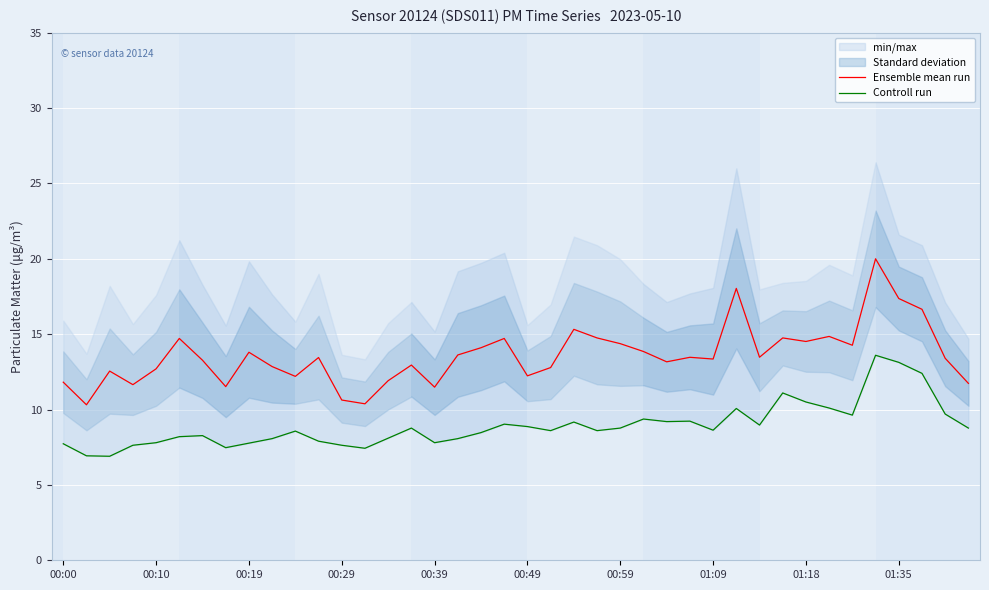

At which category is the sum across all series the highest?

35